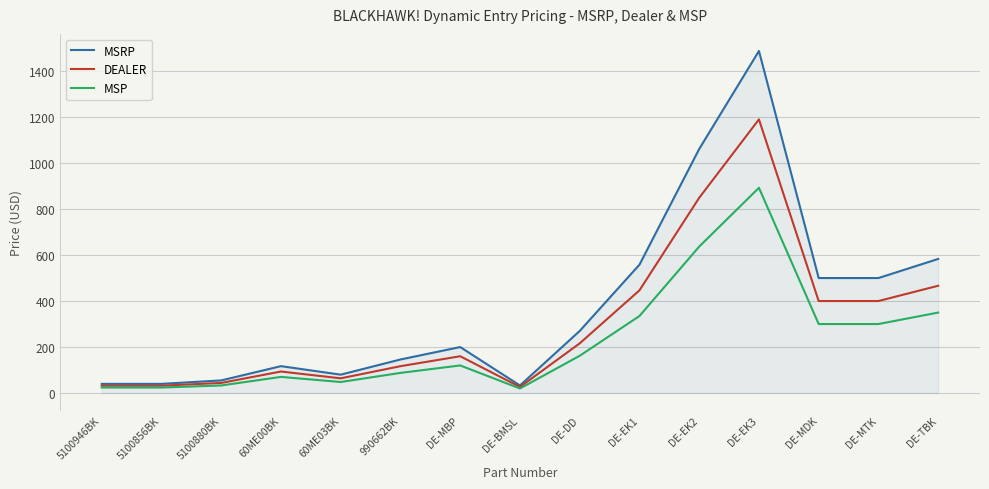

At which category is the sum across all series the highest?

DE-EK3